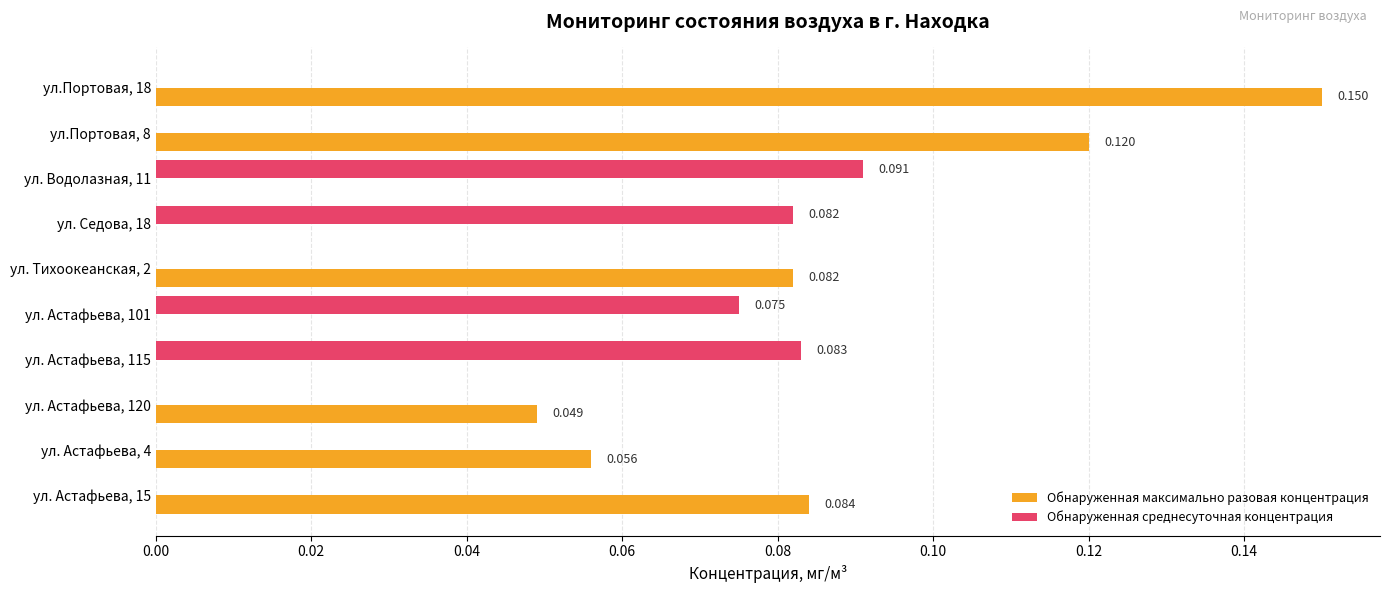

How many data points in Обнаруженная среднесуточная концентрация are above 0?

4